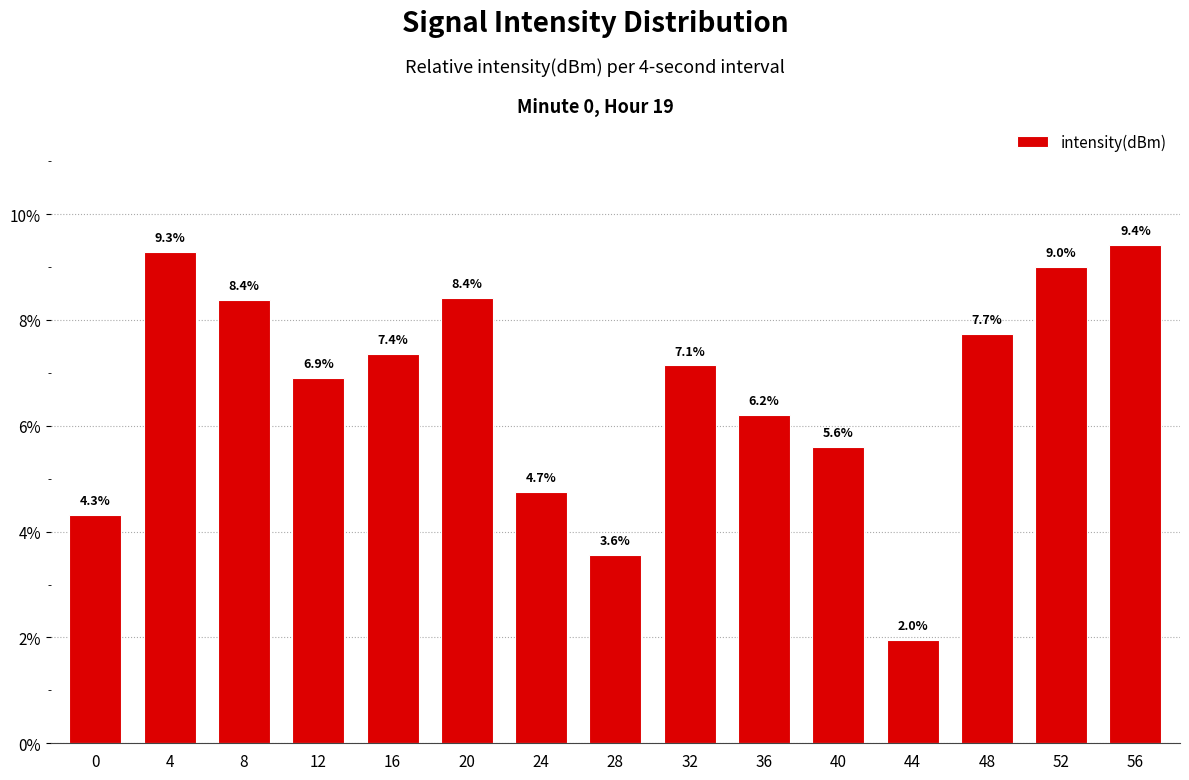

Does the chart contain stacked bars?

No